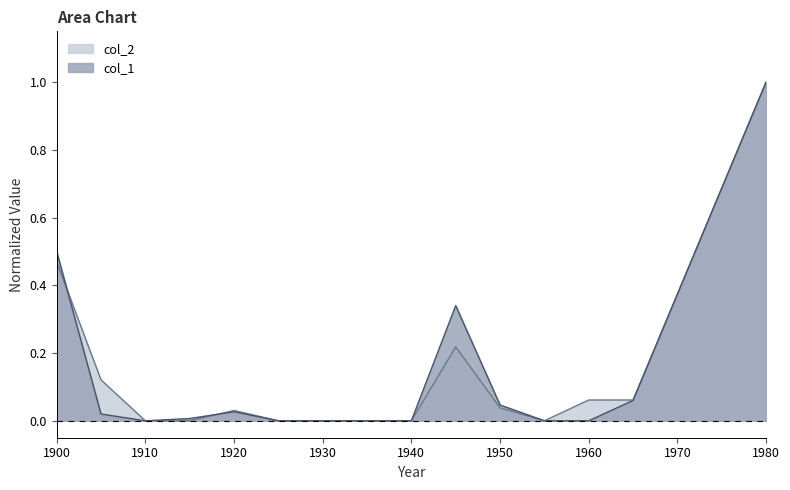

What is the sum of all col_2 values?

2.0